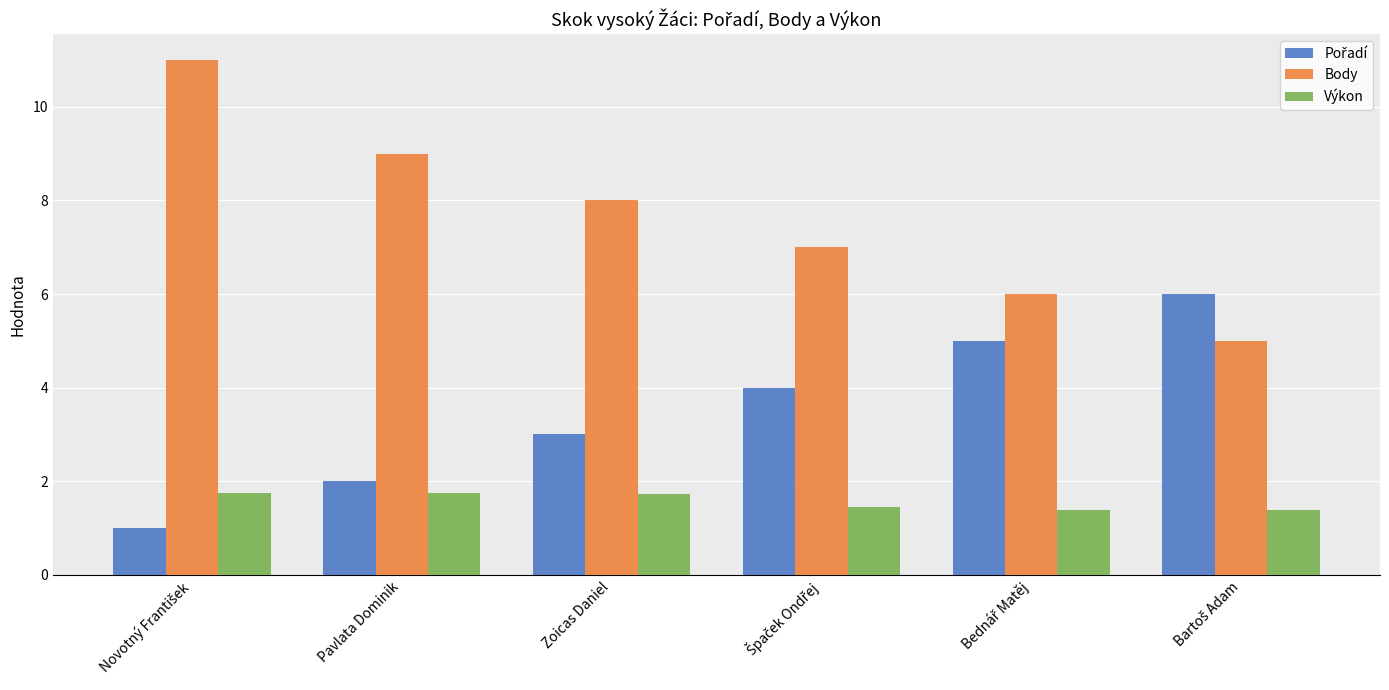

What is the maximum value for Výkon?

1.8